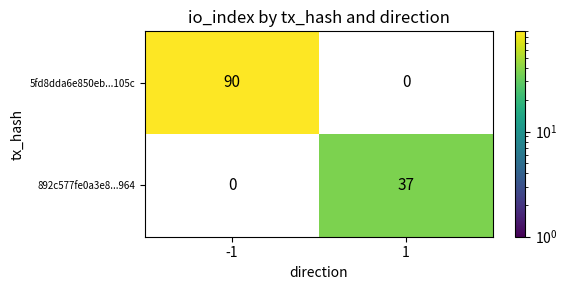

At how many categories does at least one series exceed 0?

2